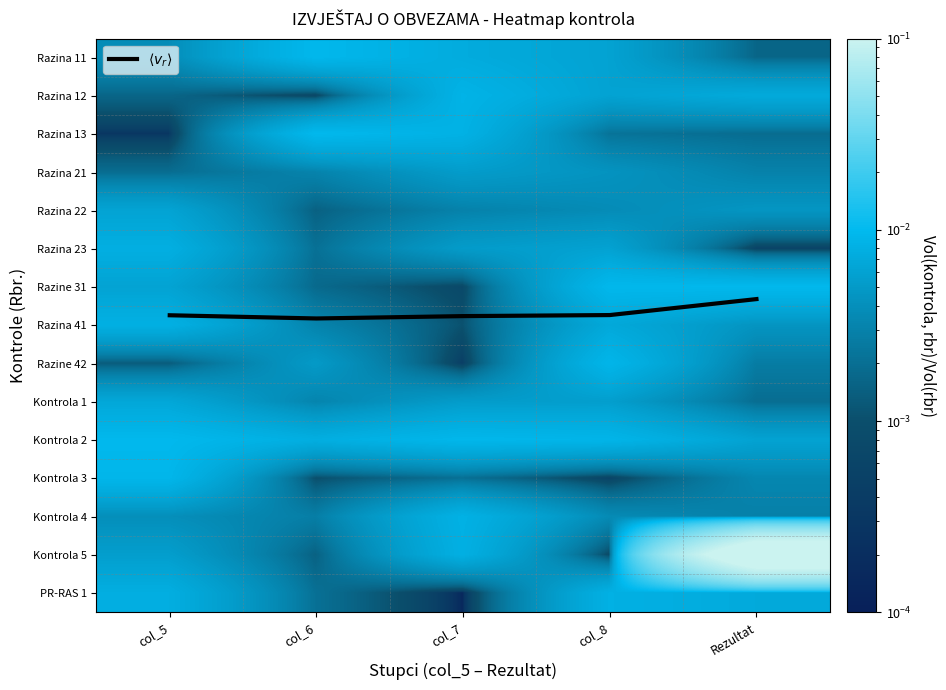

What is the total value across all series at col_7?

6.8